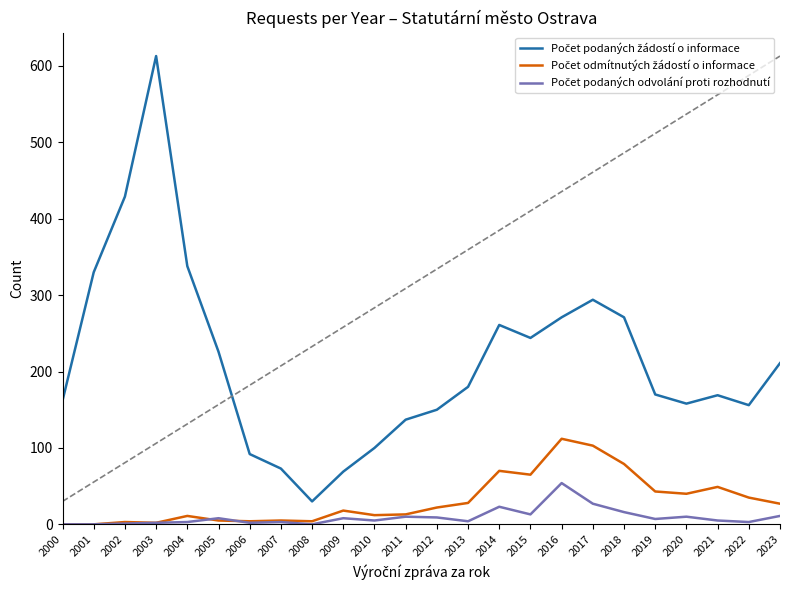

At which category is the sum across all series the highest?

2003